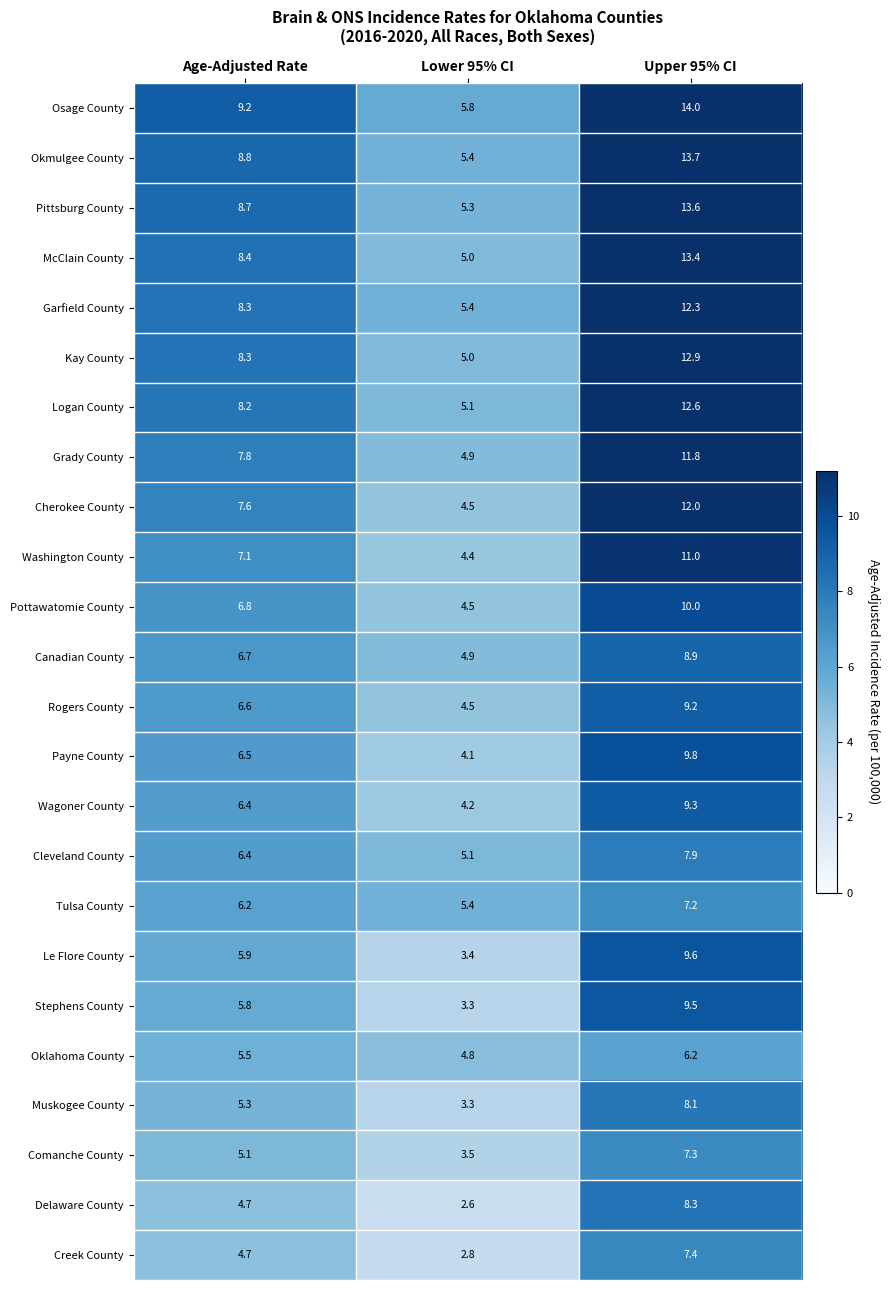

Where does the Oklahoma County series first go above 5?

Age-Adjusted Rate